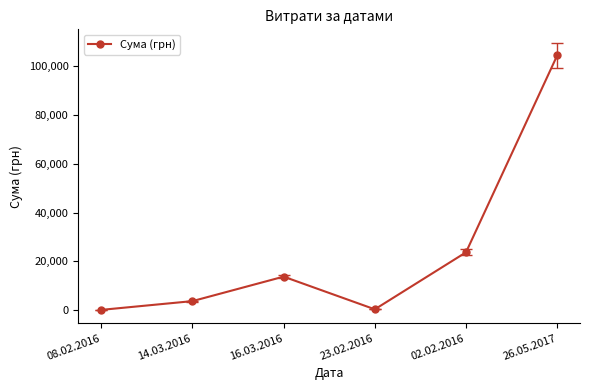

How many interior local peaks (higher than both neighbors) does the data have?

1